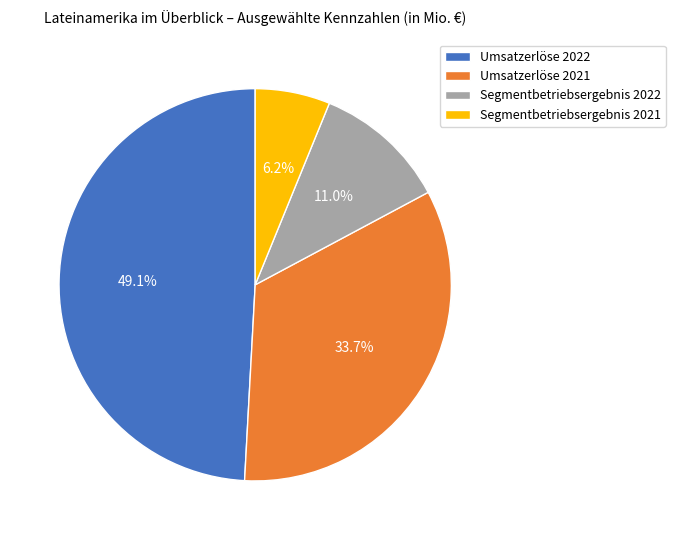

Which slice is the largest?

Umsatzerlöse 2022